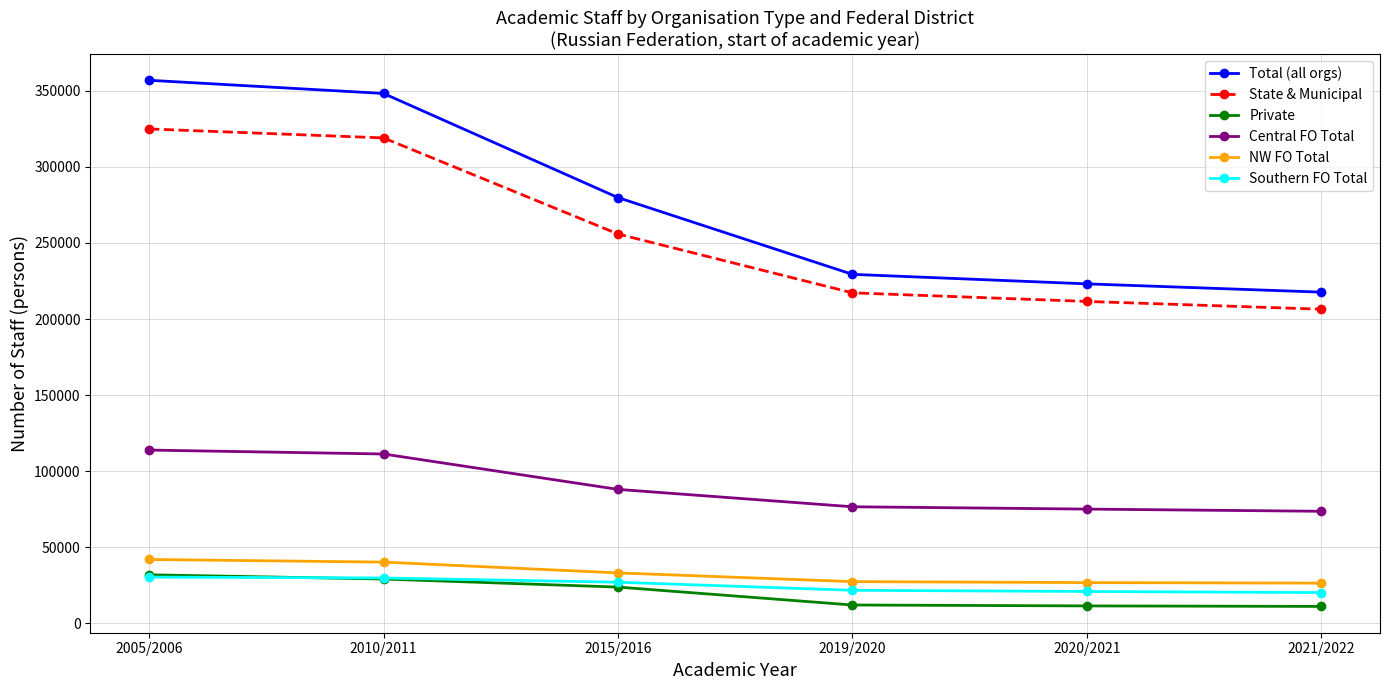

Is the value of Total (all orgs) at 2010/2011 greater than the value of Private at 2020/2021?

Yes